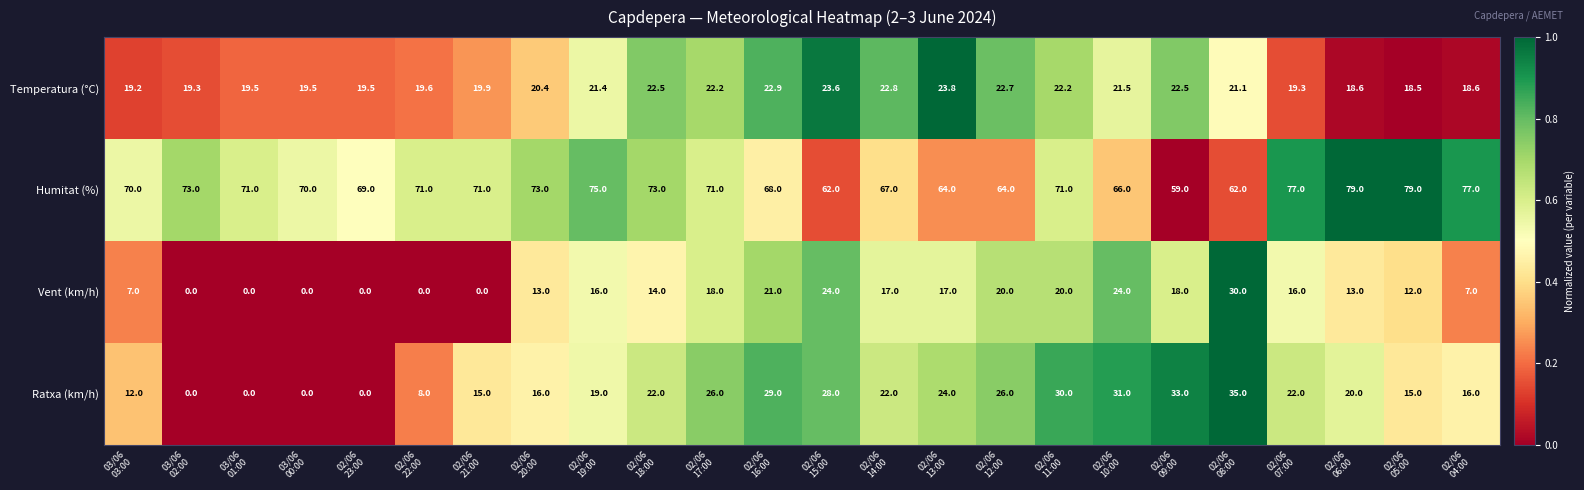

What is the difference between the highest and lowest values at 02/06
19:00?

59.0